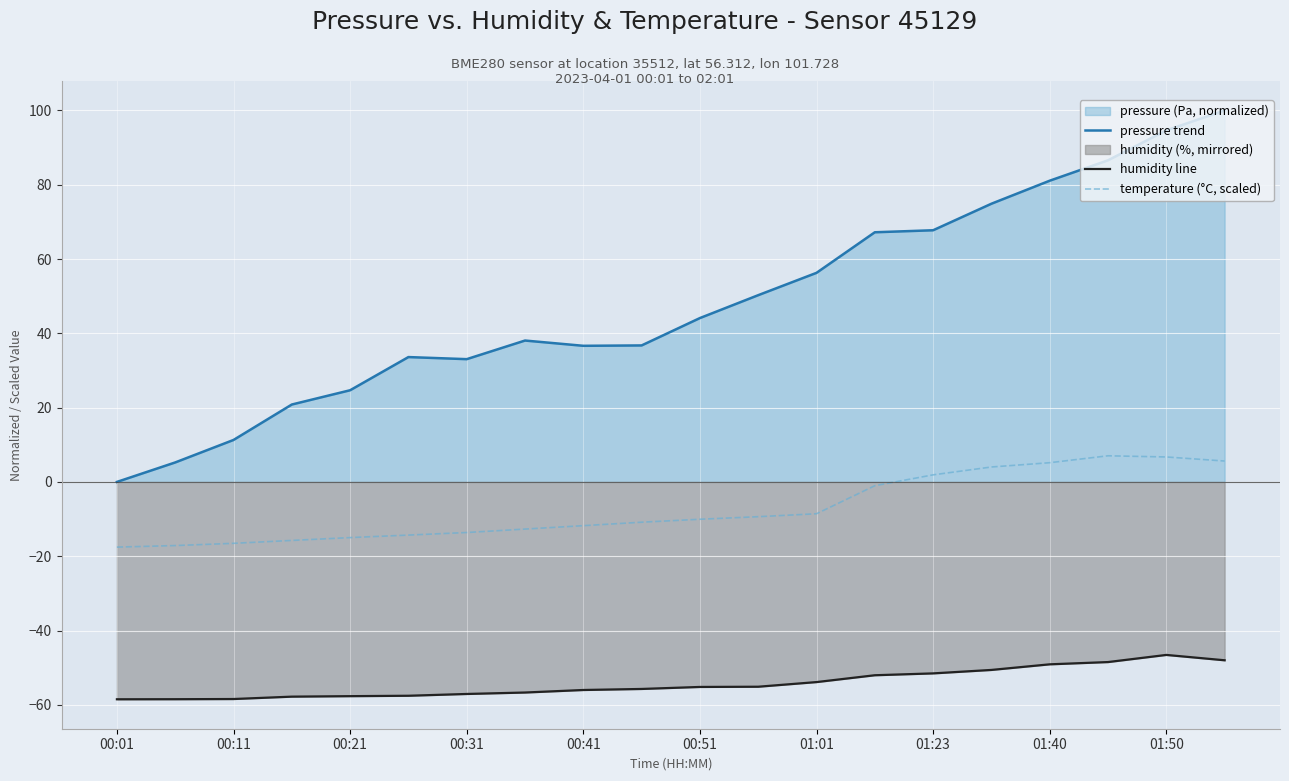

True or false: pressure trend and temperature (°C, scaled) intersect in this chart.

False